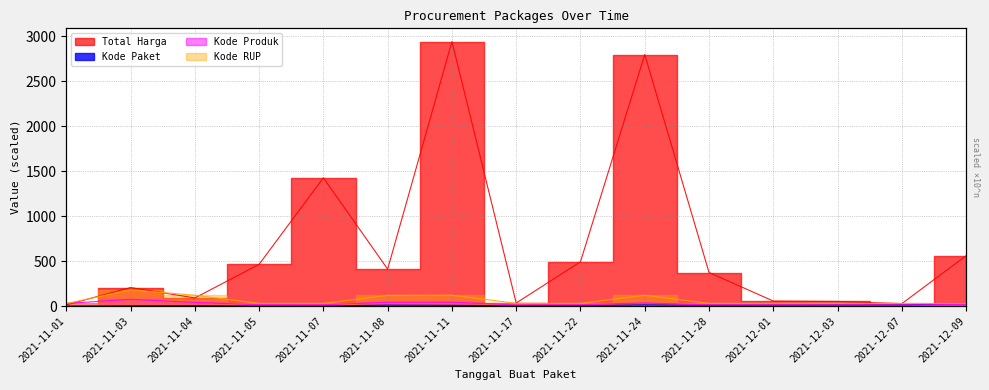

Where is the first local minimum for Kode RUP?

2021-11-05